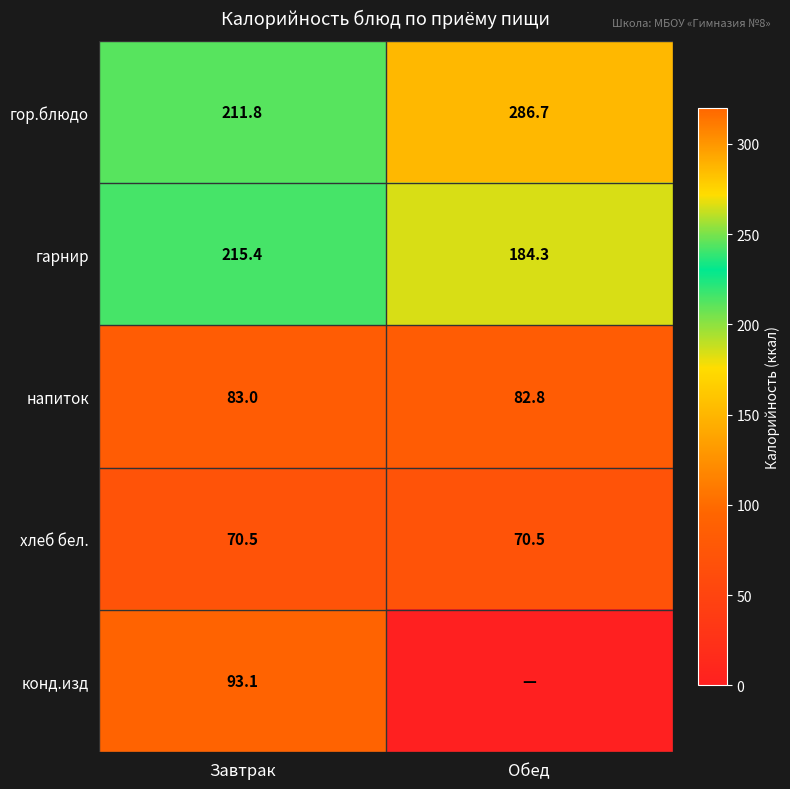

What is the average value of the напиток series?

82.9